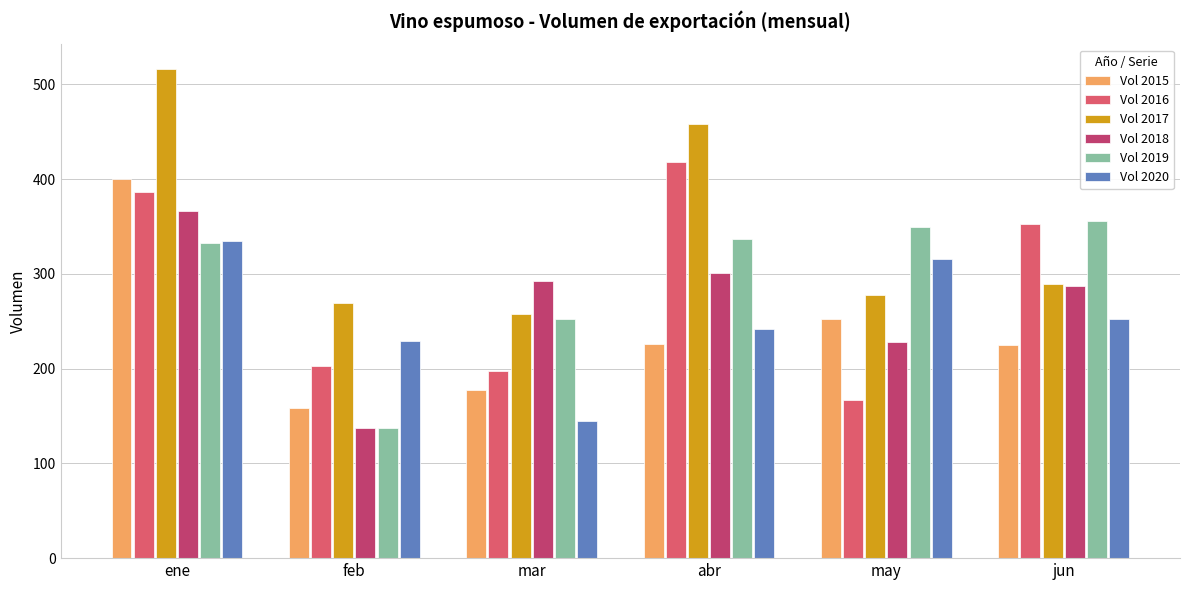

How many categories are shown in the chart?

6